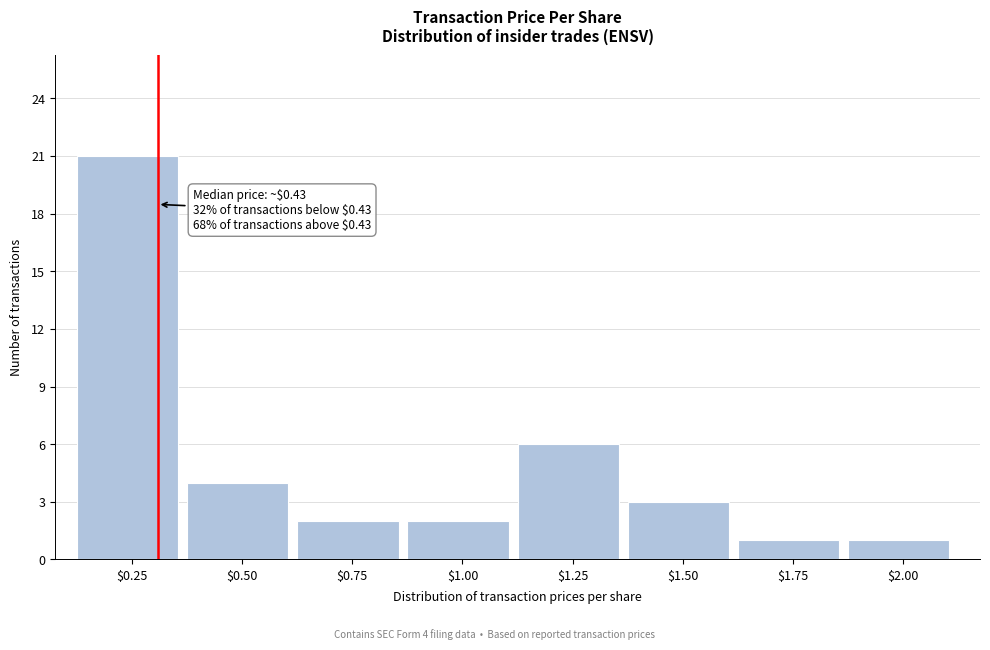

Reading left to right, what are all the values shown in this chart?

21	4	2	2	6	3	1	1